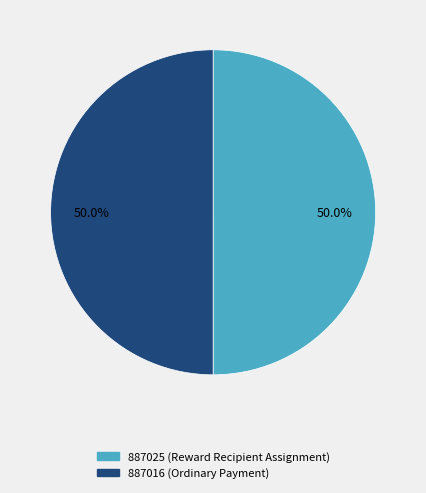

What is the total percentage of 887016 and 887025?

100.0%